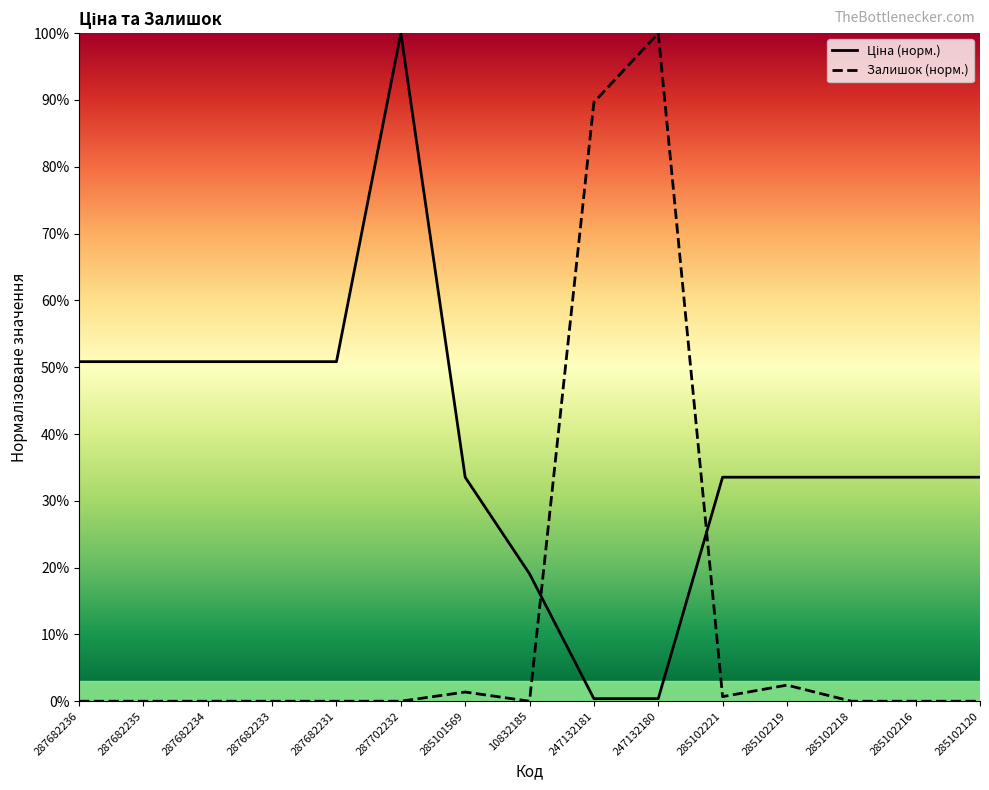

True or false: Ціна and Залишок cross at least once.

True